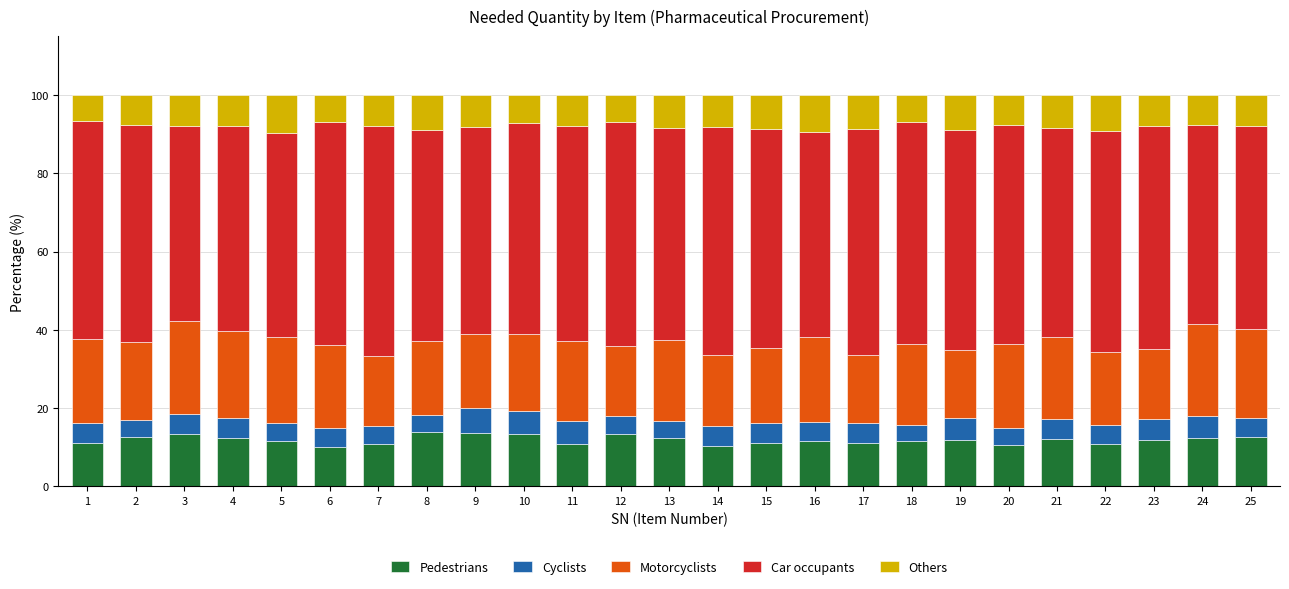

What is the total value across all series at 25?

100.0